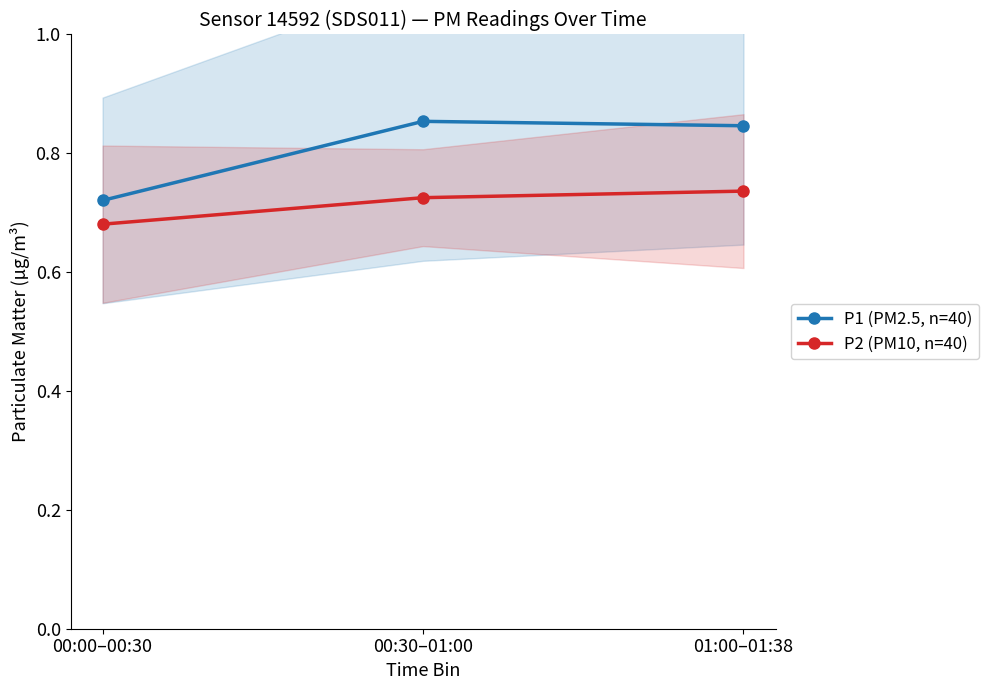

Count the P2 (PM10, n=40) values in the range 0 to 1.

3